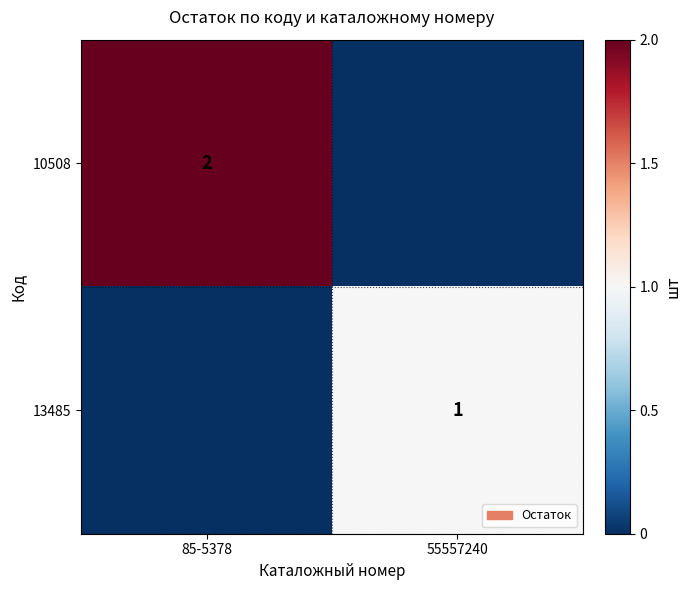

Is the value of 10508 at 85-5378 greater than the value of 13485 at 55557240?

Yes